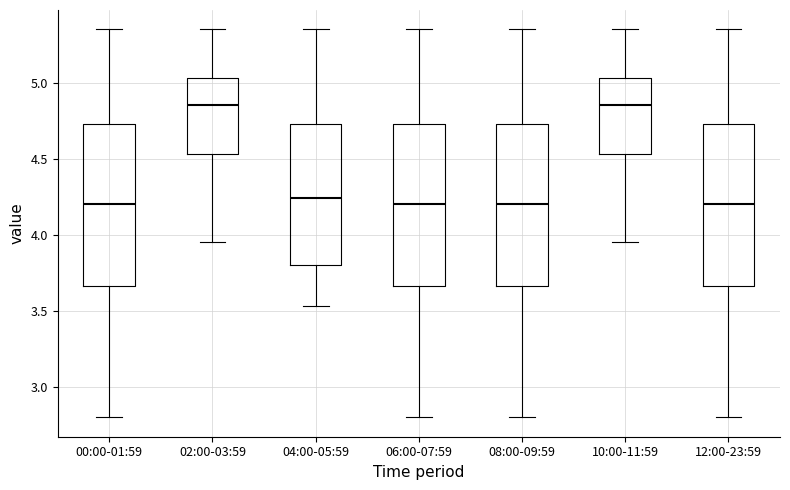

Reading left to right, transcribe this box plot: for each box, give where its median line is, the range the box spans, and where its two whiskers end, as read against the y-axis. The values are not printed on the chart, so give them approximately, as read against the axis.

00:00-01:59: median 4.20, box 3.65 to 4.75, whiskers 2.80 to 5.35
02:00-03:59: median 4.85, box 4.55 to 5.05, whiskers 3.95 to 5.35
04:00-05:59: median 4.25, box 3.80 to 4.75, whiskers 3.55 to 5.35
06:00-07:59: median 4.20, box 3.65 to 4.75, whiskers 2.80 to 5.35
08:00-09:59: median 4.20, box 3.65 to 4.75, whiskers 2.80 to 5.35
10:00-11:59: median 4.85, box 4.55 to 5.05, whiskers 3.95 to 5.35
12:00-23:59: median 4.20, box 3.65 to 4.75, whiskers 2.80 to 5.35